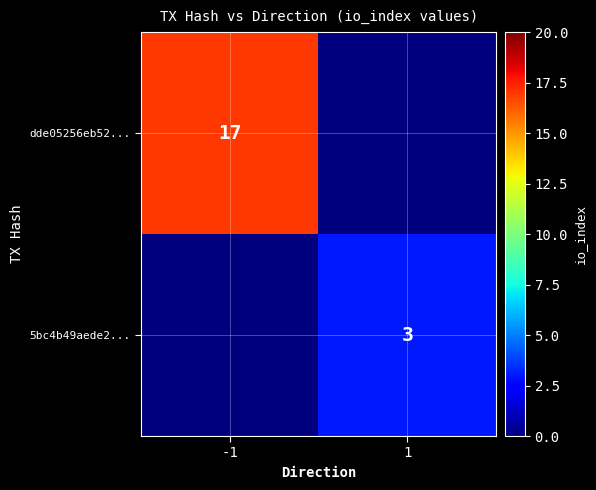

The dde05256eb52... series shows 17 at -1. True or false?

True